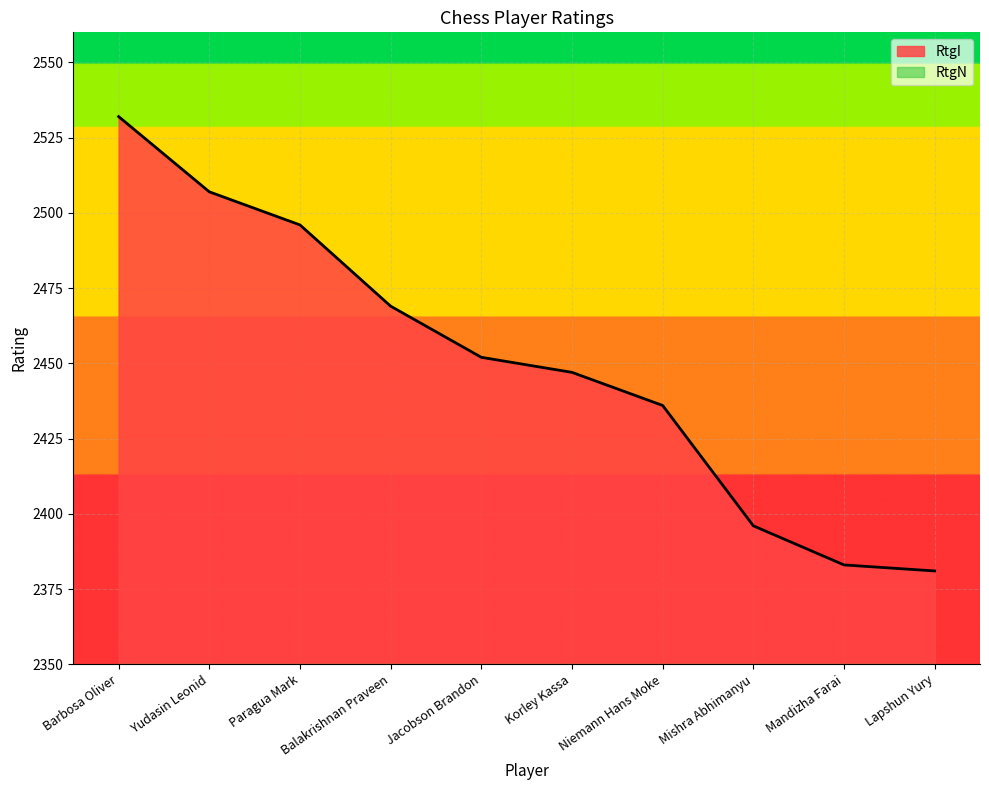

What is the change in value from Yudasin Leonid to Lapshun Yury?

-126